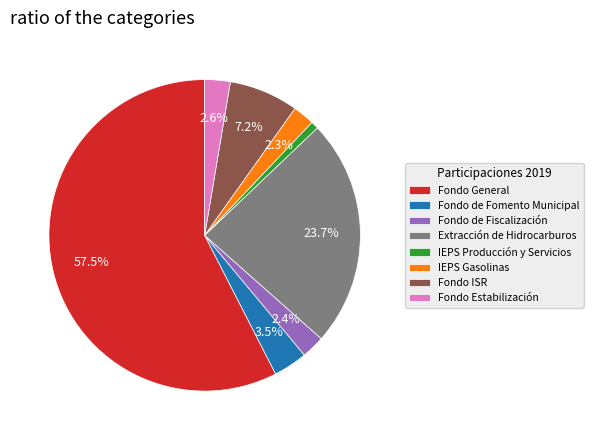

To the nearest percent, what is the difference between the largest and smallest slice percentages?

57%